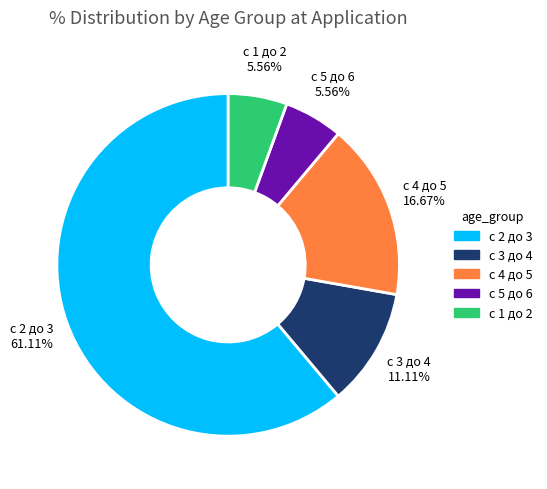

How many slices are in this pie chart?

5